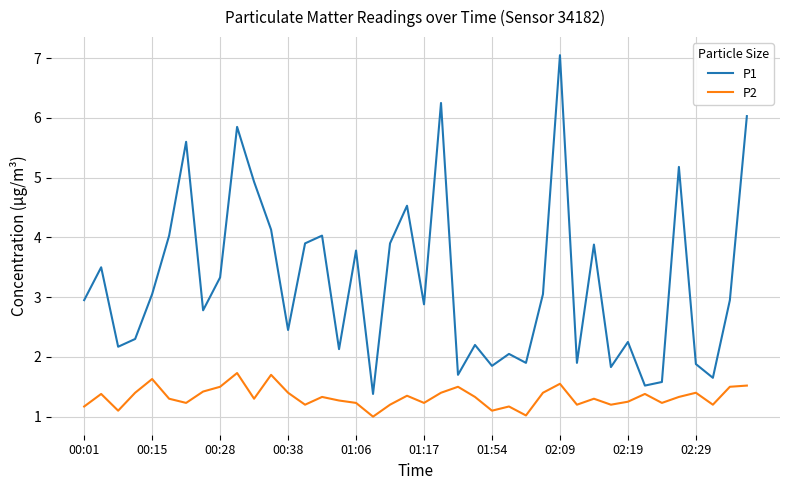

True or false: P2 and P1 cross at least once.

False